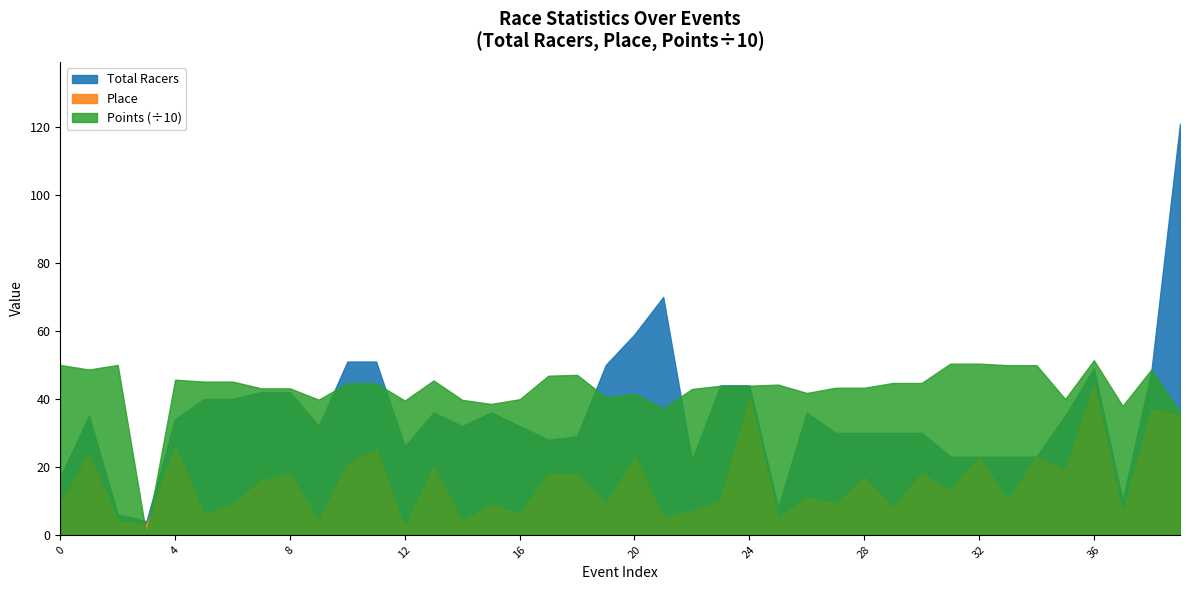

Which series has the largest total across all categories?

Points